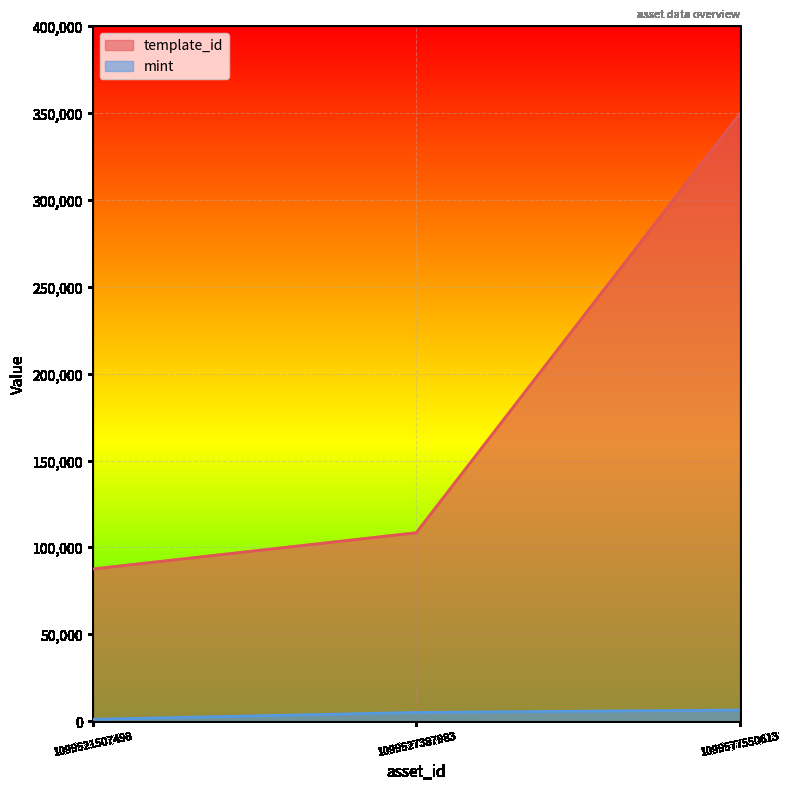

Rank the series at 1099527387983 from highest to lowest value.

template_id, mint